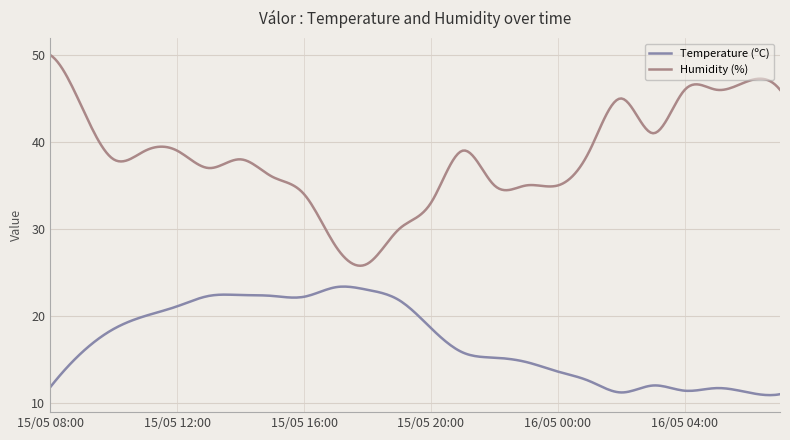

List the series in order of their overall mean, lowest first.

Temperature (ºC), Humidity (%)